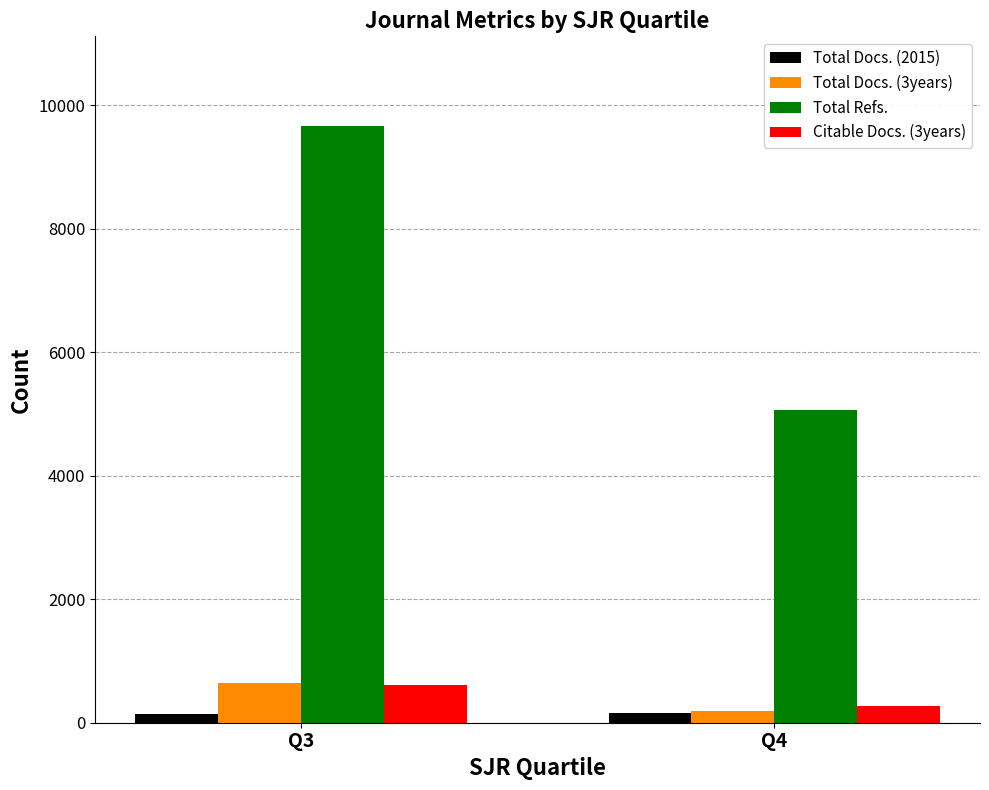

At which category is the sum across all series the highest?

Q3